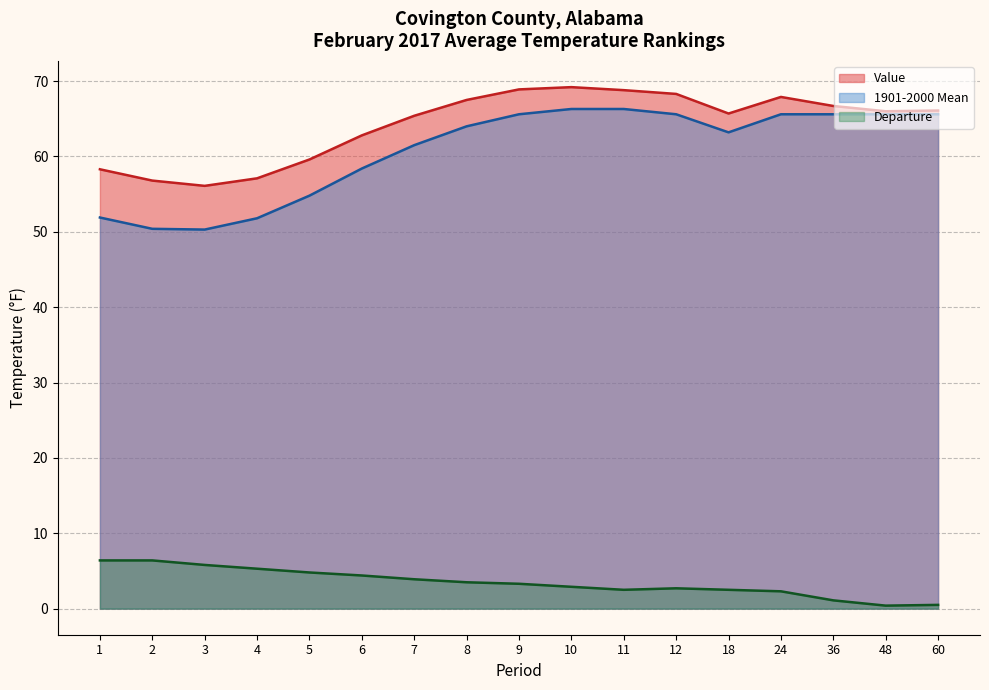

What is the minimum value for 1901-2000 Mean?

50.3